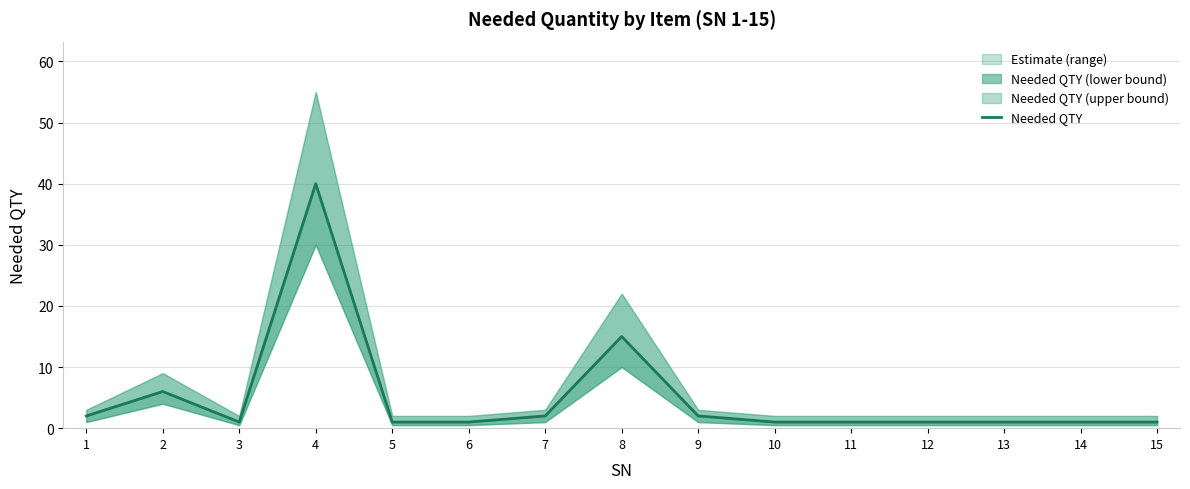

What is the greatest value displayed?

40